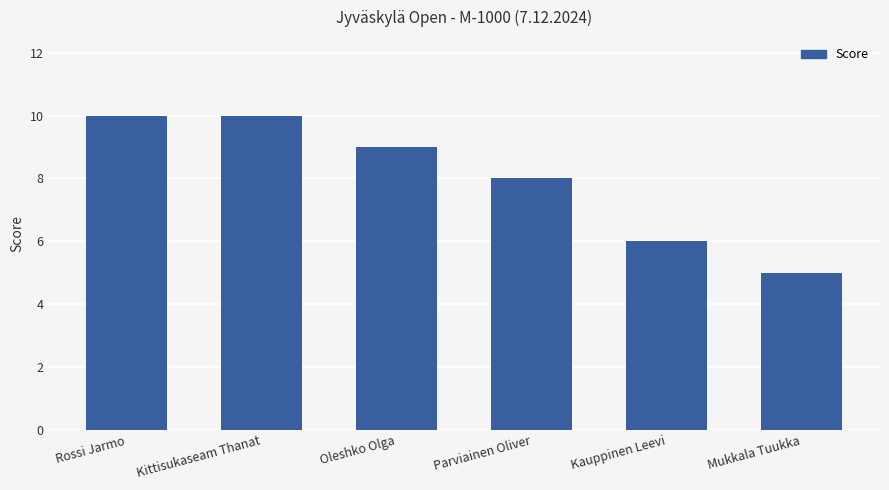

What is the change in value from Oleshko Olga to Kauppinen Leevi?

-3